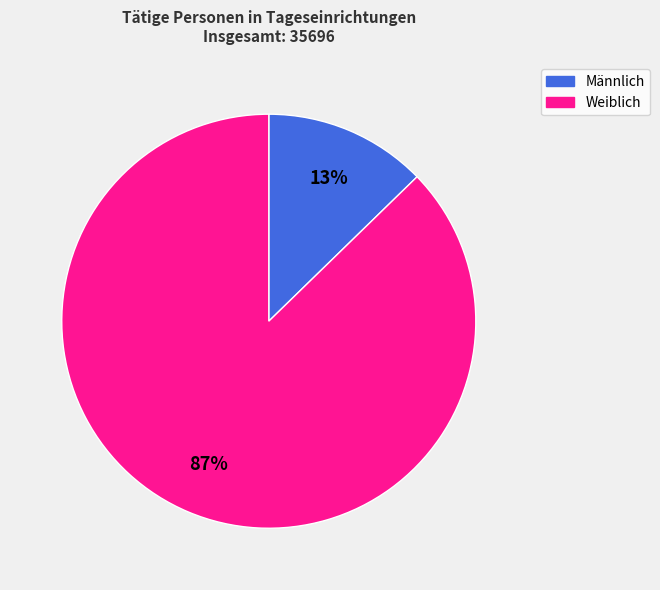

To the nearest percent, what is the combined percentage of Männlich and Weiblich?

100%